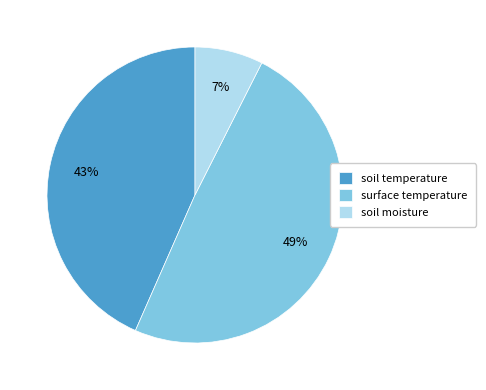

Between soil temperature and surface temperature, which is larger?

surface temperature